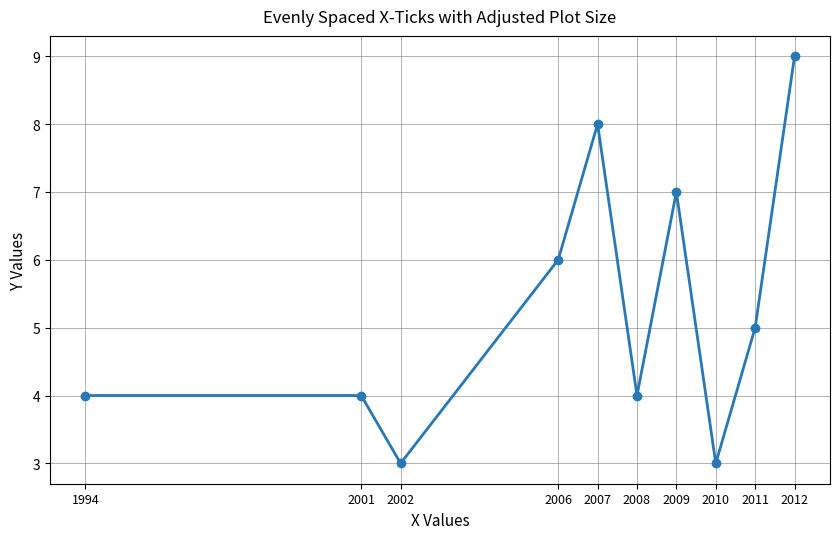

What is the value of the 3rd point from the left?

3